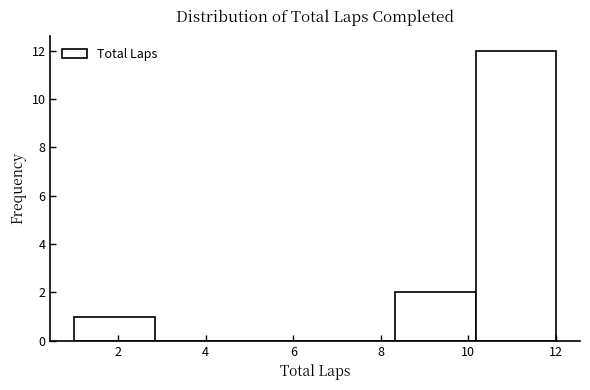

Over which range of the x-axis is the bar tallest?

10.2 to 12.0